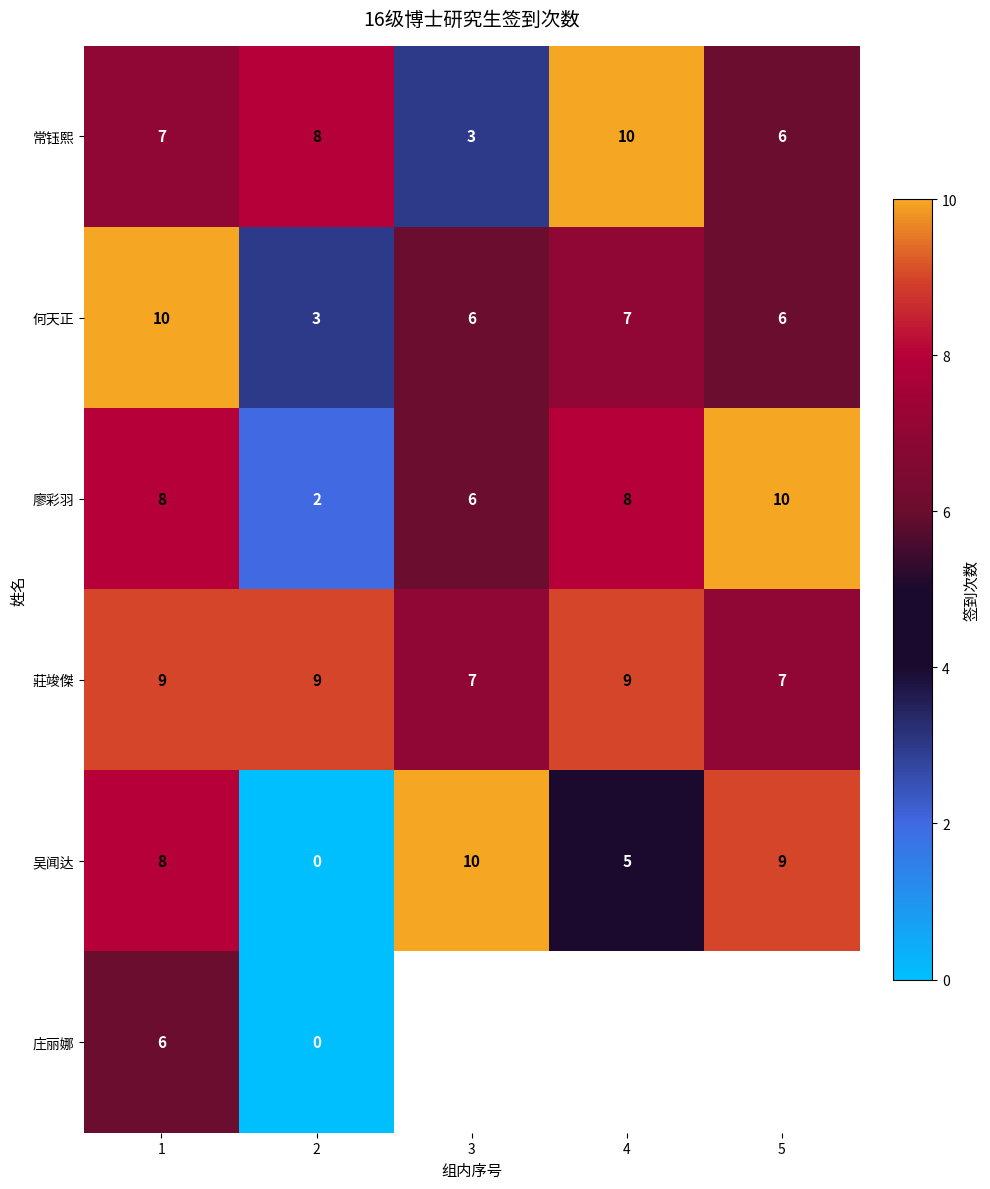

How many distinct data groups are displayed?

6